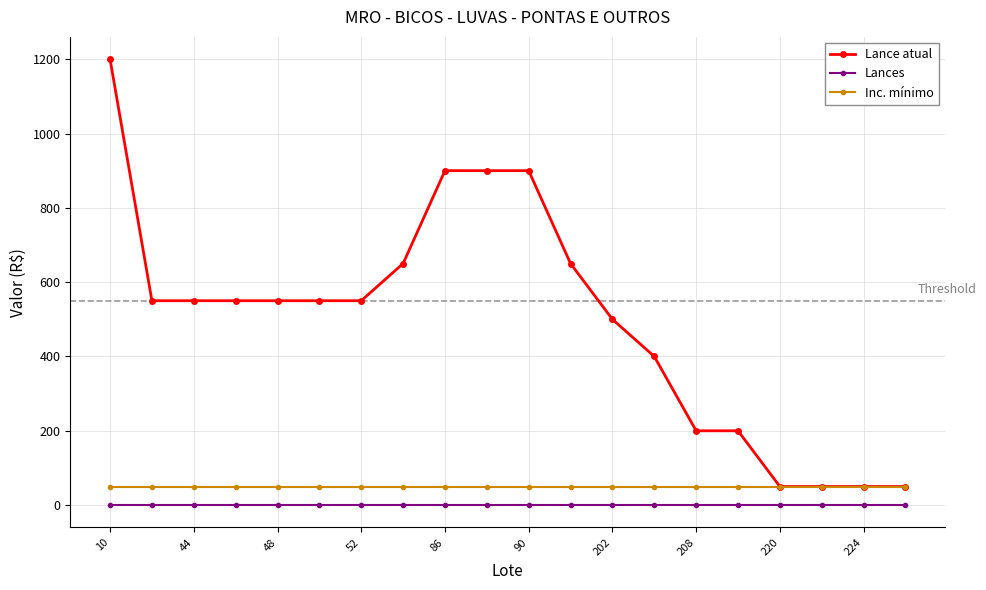

True or false: Lances and Inc. mínimo intersect in this chart.

False